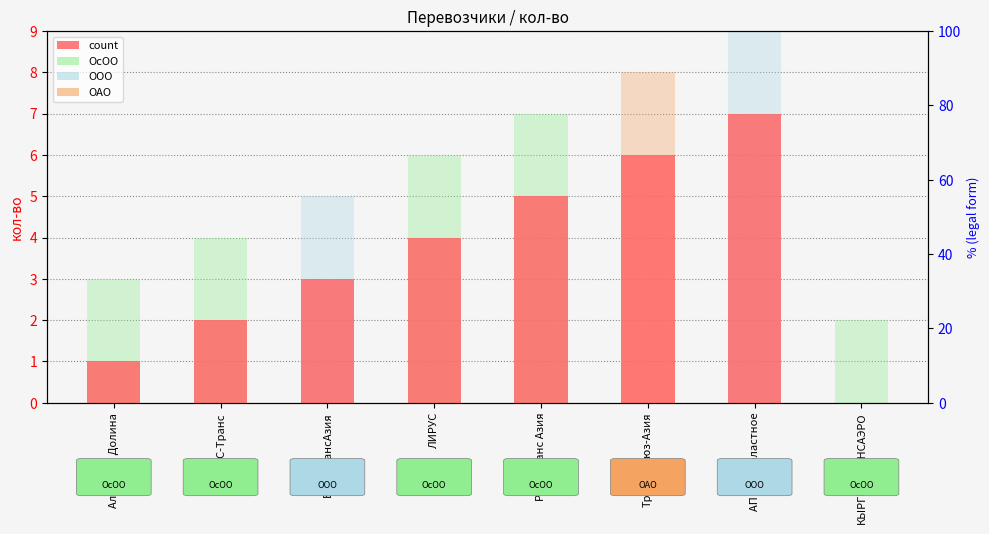

How many data points are above 4?

3